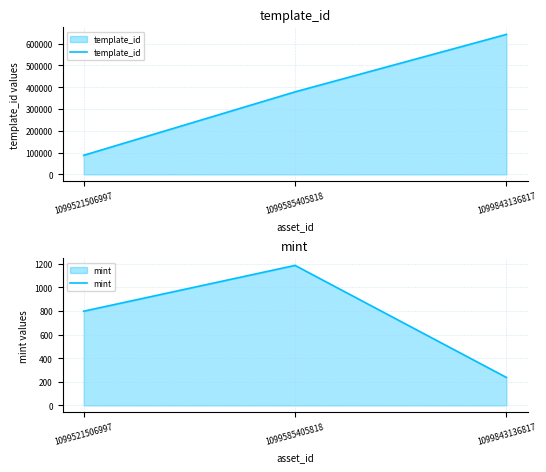

What is the sum of the mint values at 1099843136817 and 1099585405818?

1423